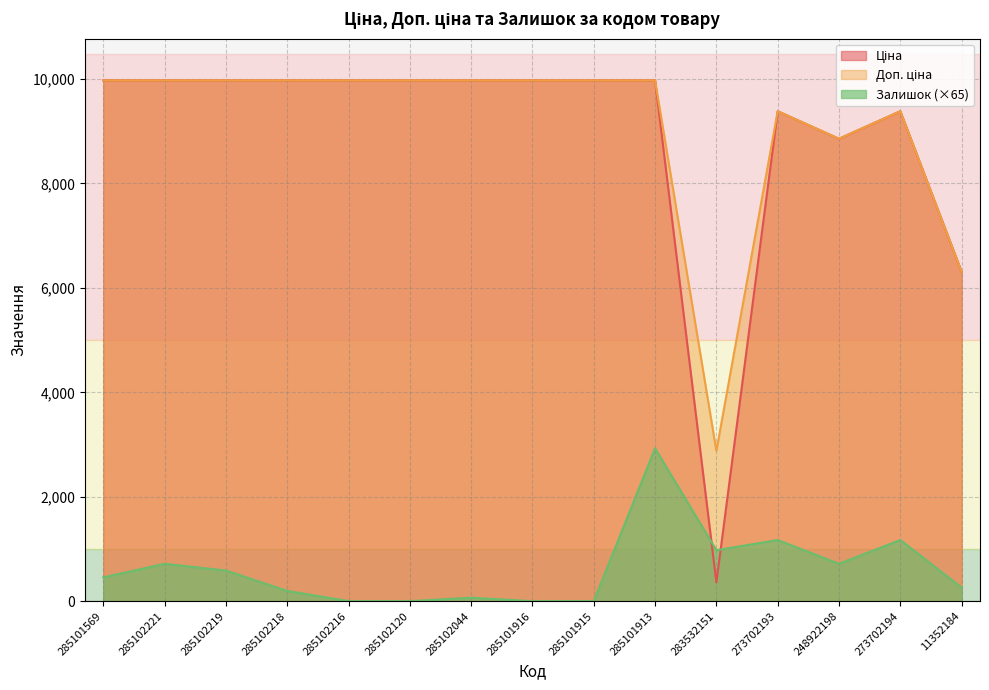

True or false: Залишок and Доп. ціна intersect in this chart.

False